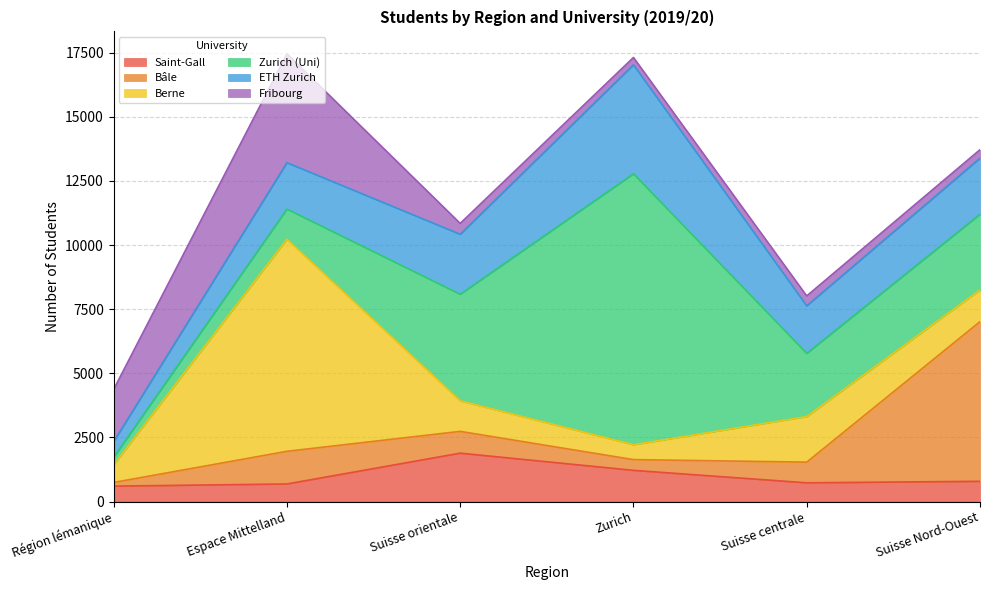

What is the sum of the Saint-Gall values at Suisse Nord-Ouest and Suisse centrale?

1525